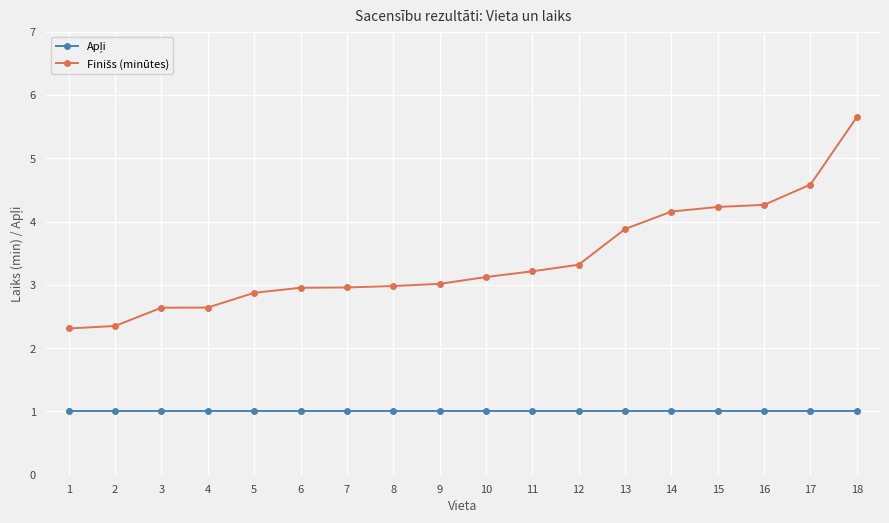

Count the number of data series in this chart.

2